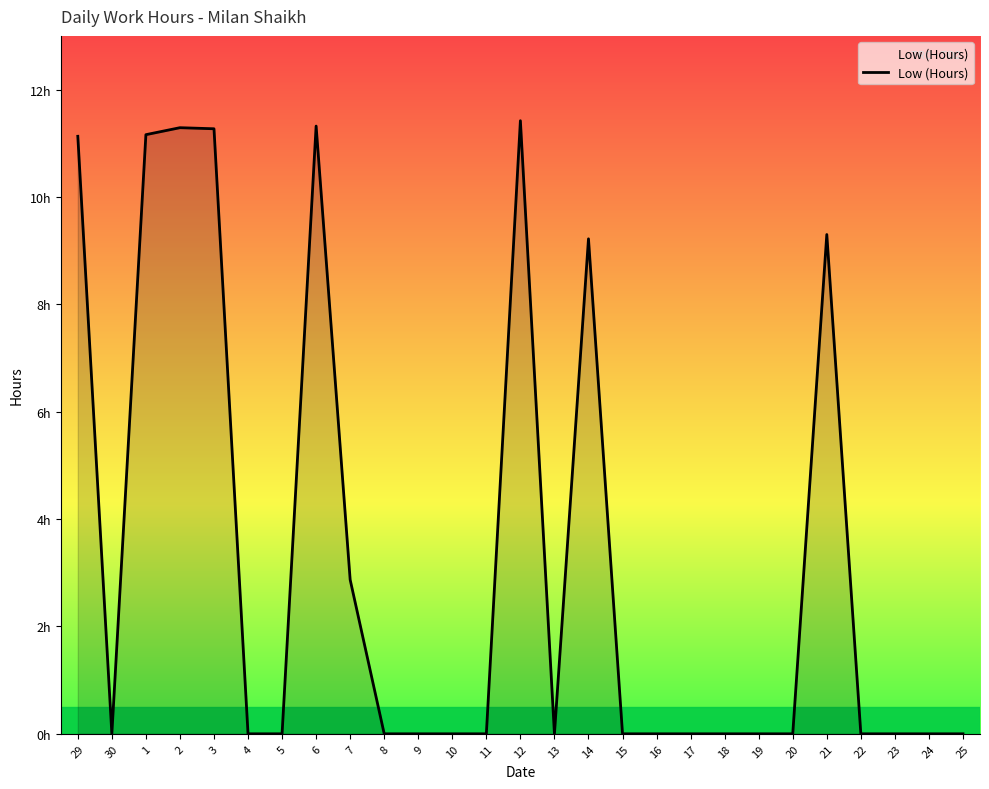

Does the chart display data point markers on the line(s)?

No